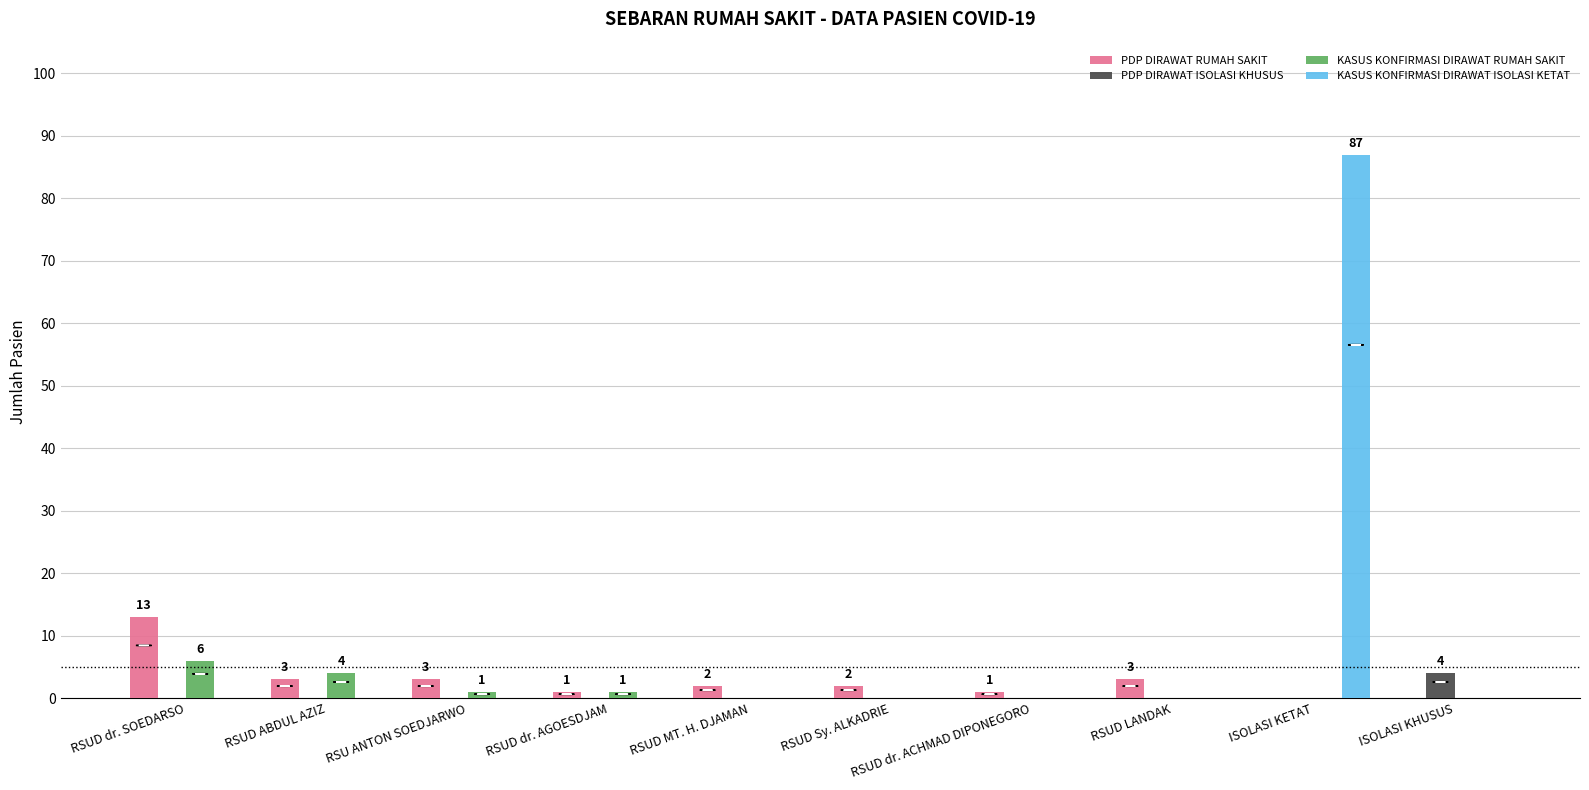

The value of KASUS KONFIRMASI DIRAWAT ISOLASI KETAT at ISOLASI KHUSUS is 0. True or false?

True